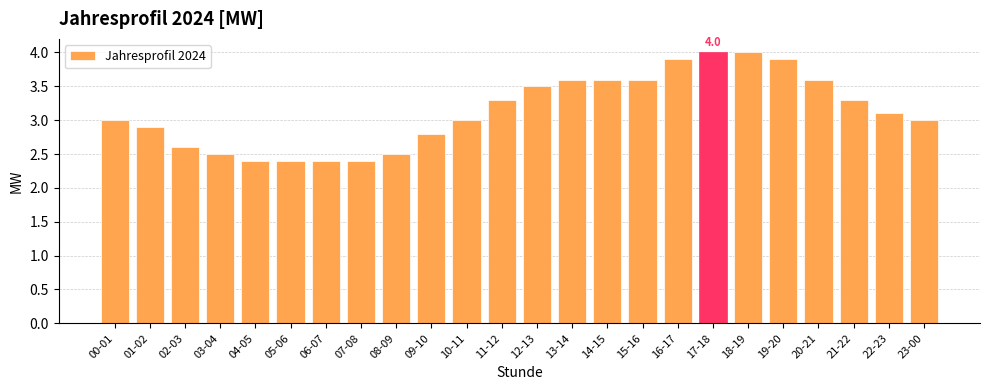

Between 23-00 and 03-04, which is larger?

23-00